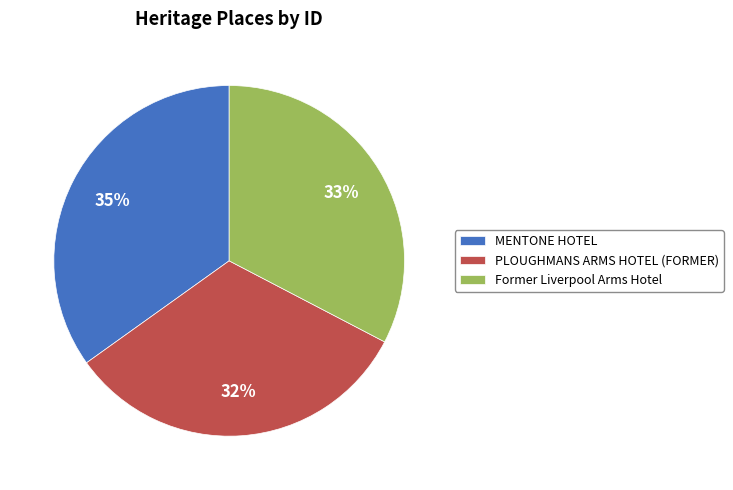

Is there a majority slice in this chart?

No